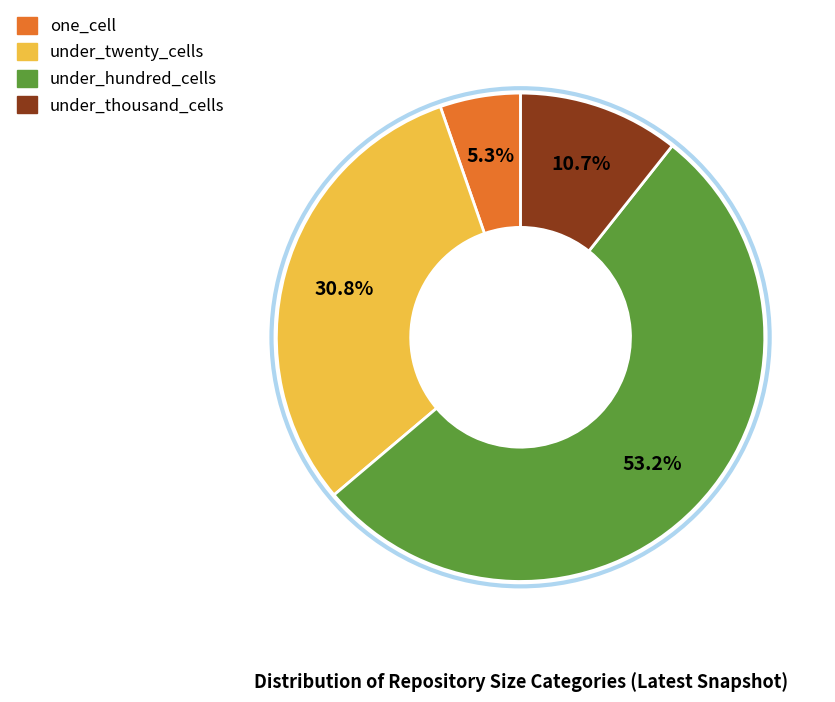

Is there any slice that represents more than half of the pie?

Yes